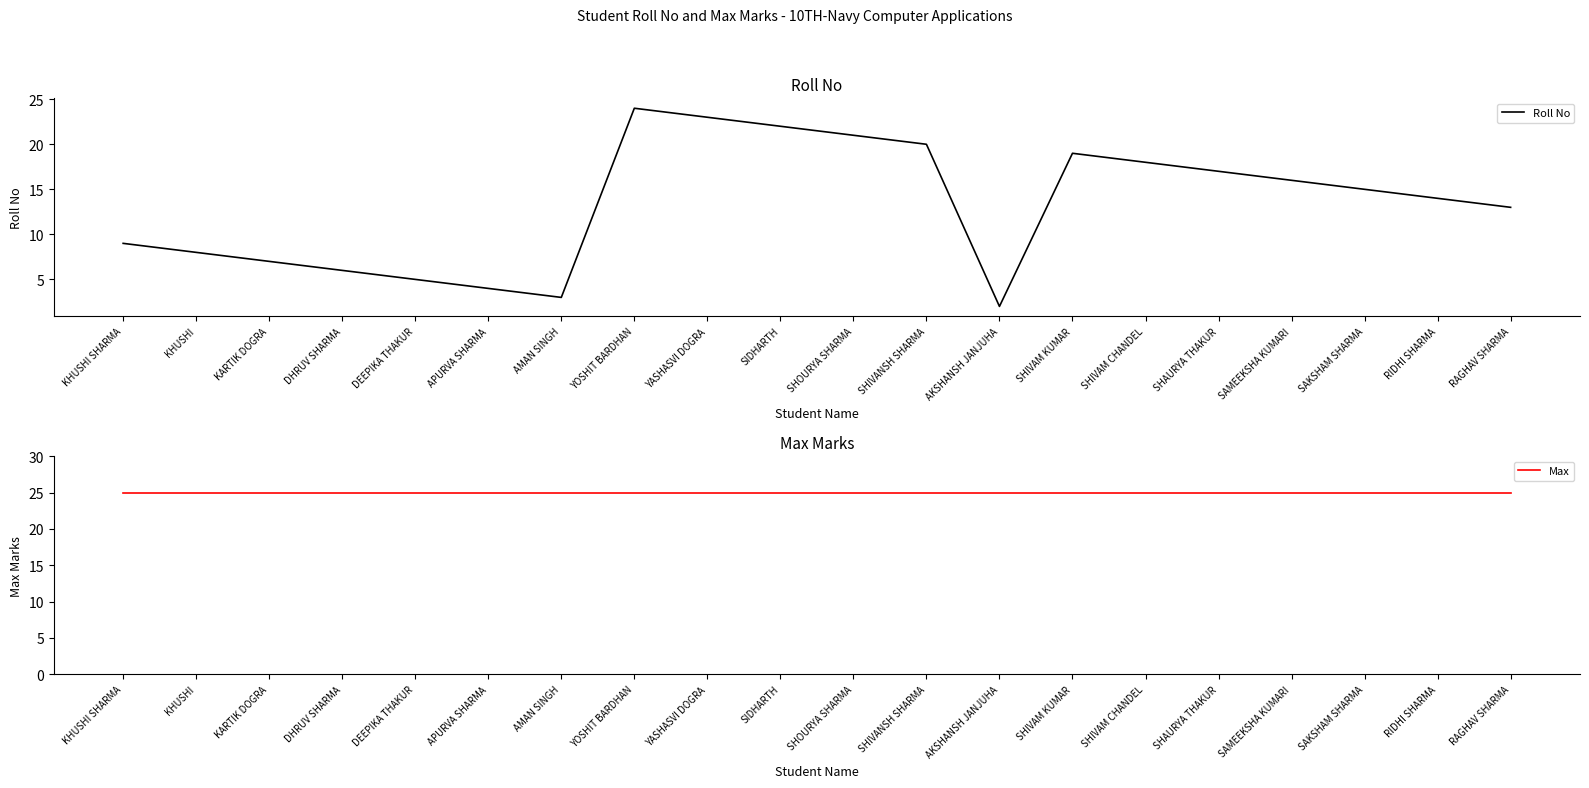

List the series in order of their peak value, lowest first.

Roll No, Max